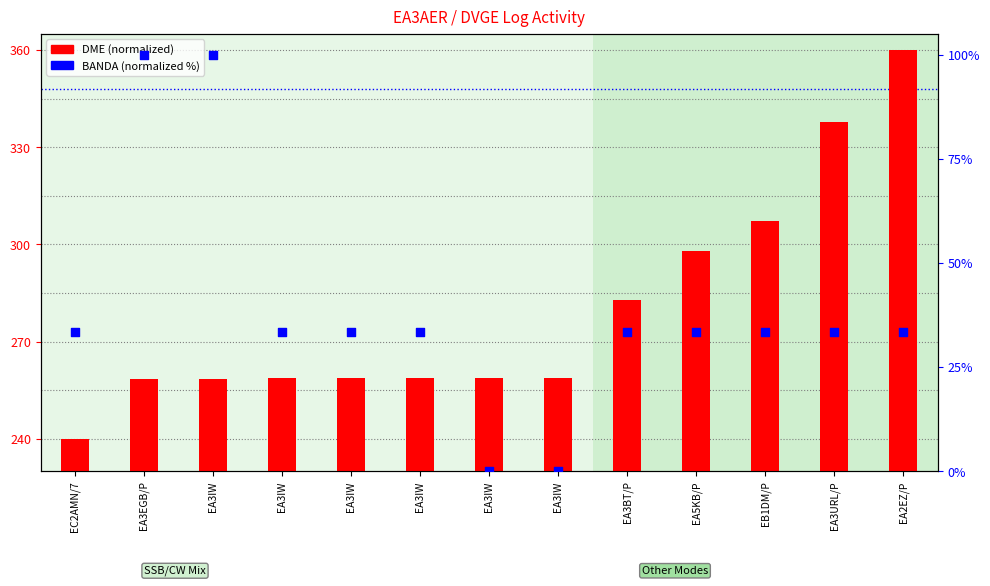

Which series contains the highest Y value?

DME (normalized)